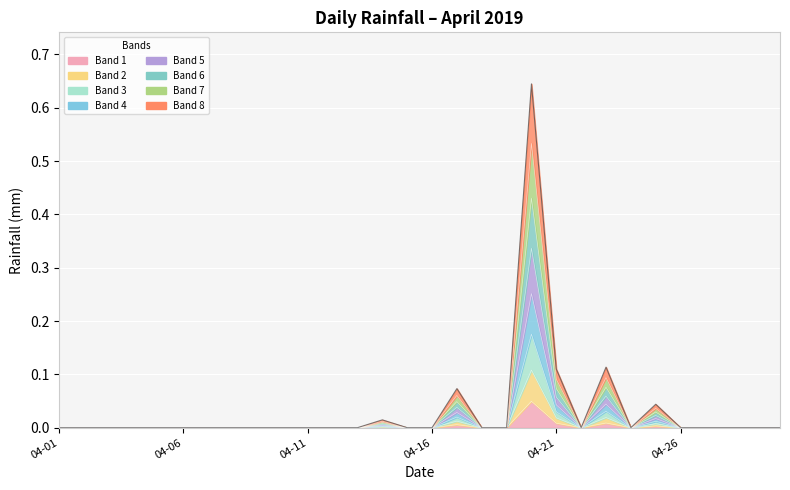

Rank the categories by value from highest to lowest.

2019-04-20, 2019-04-23, 2019-04-21, 2019-04-17, 2019-04-25, 2019-04-14, 2019-04-01, 2019-04-02, 2019-04-03, 2019-04-04, 2019-04-05, 2019-04-06, 2019-04-07, 2019-04-08, 2019-04-09, 2019-04-10, 2019-04-11, 2019-04-12, 2019-04-13, 2019-04-15, 2019-04-16, 2019-04-18, 2019-04-19, 2019-04-22, 2019-04-24, 2019-04-26, 2019-04-27, 2019-04-28, 2019-04-29, 2019-04-30